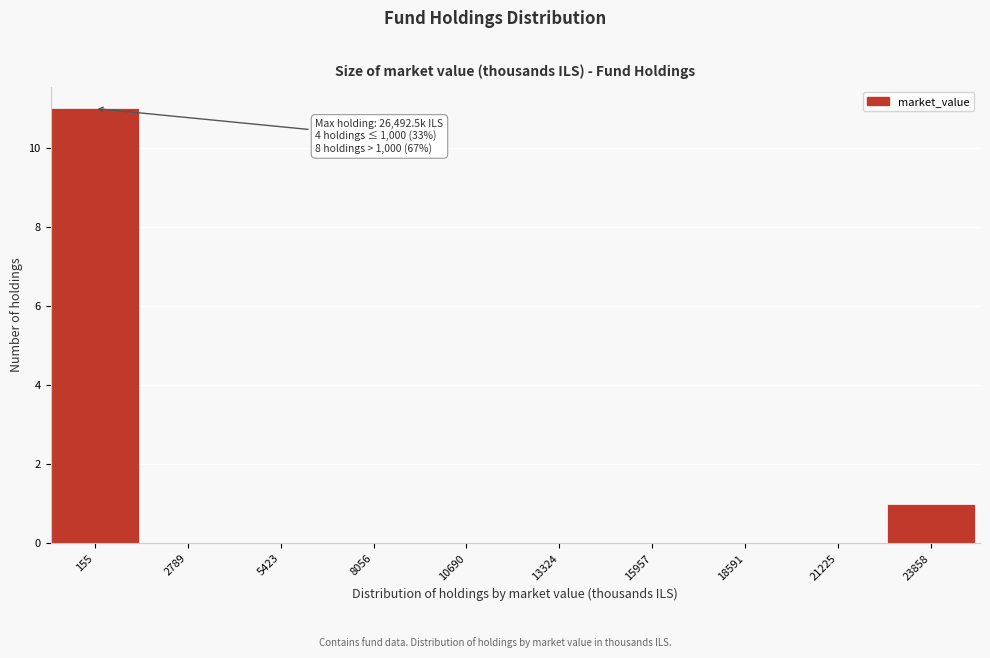

Reading left to right, transcribe all the data shown in this chart.

155=11	2789=0	5423=0	8056=0	10690=0	13324=0	15957=0	18591=0	21225=0	23858=1